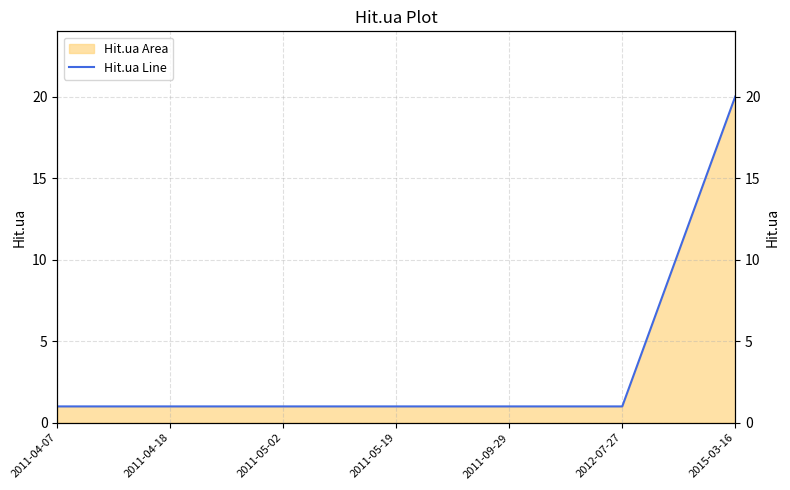

Is it true that the value at 2015-03-16 is 20?

True